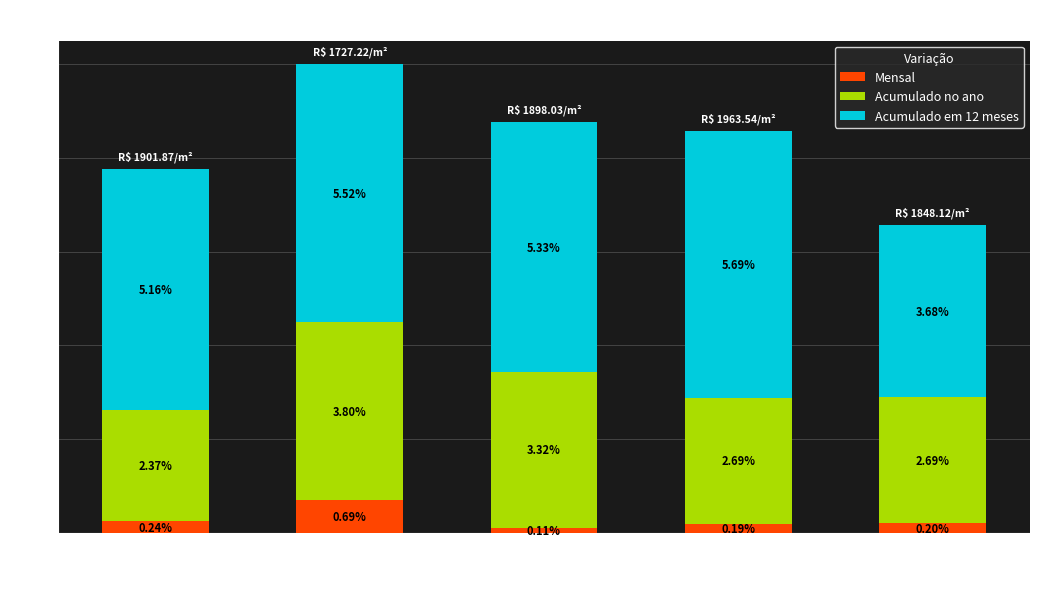

What is the difference between the maximum and minimum values in the Mensal series?

0.6